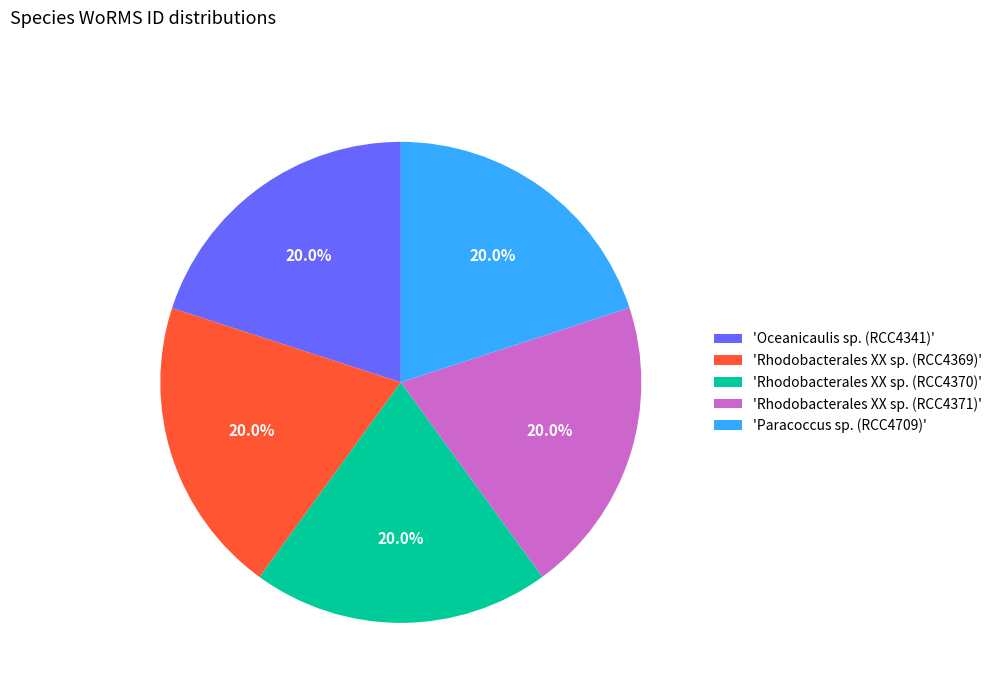

What portion of the pie excludes 'Rhodobacterales XX sp. (RCC4369)'?

80.0%